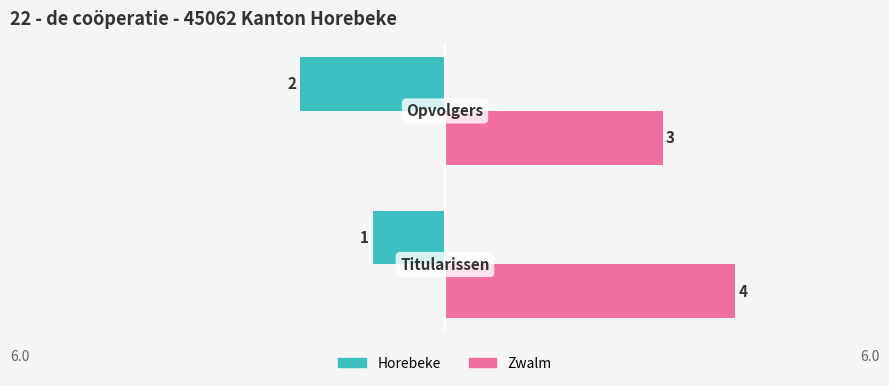

What are all the series names shown in the legend?

Horebeke, Zwalm